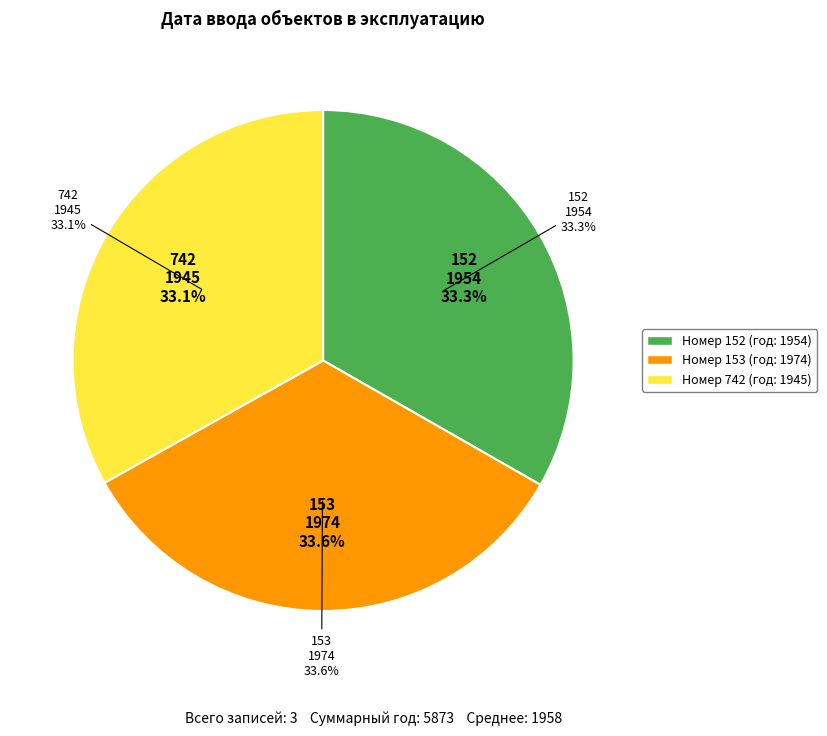

Which category has the biggest portion of the pie?

1974